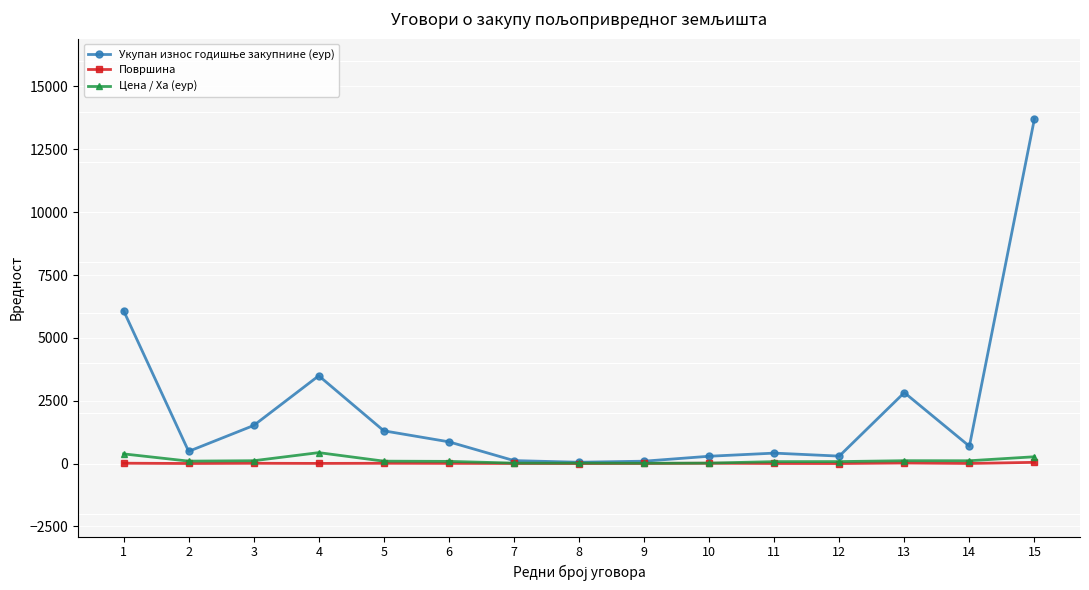

At which category is the sum across all series the highest?

15